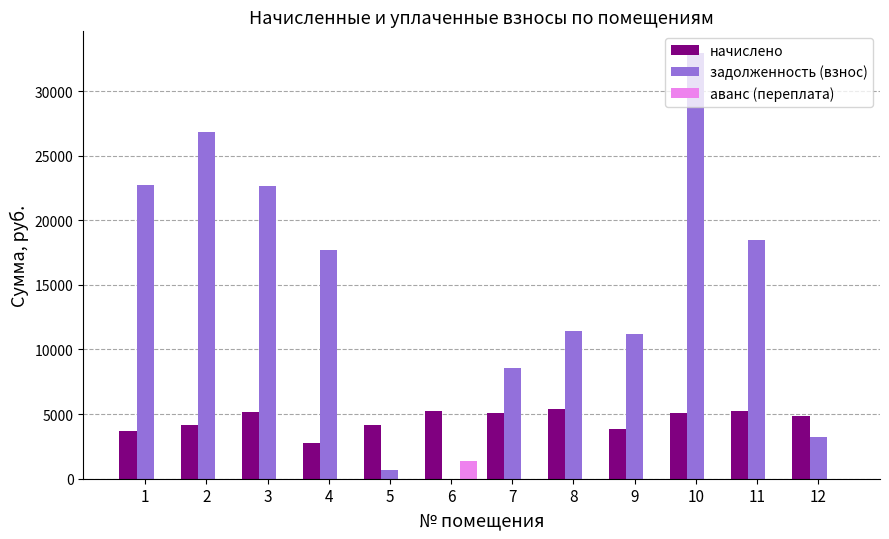

The задолженность (взнос) series shows 17293.7 at 9. True or false?

False